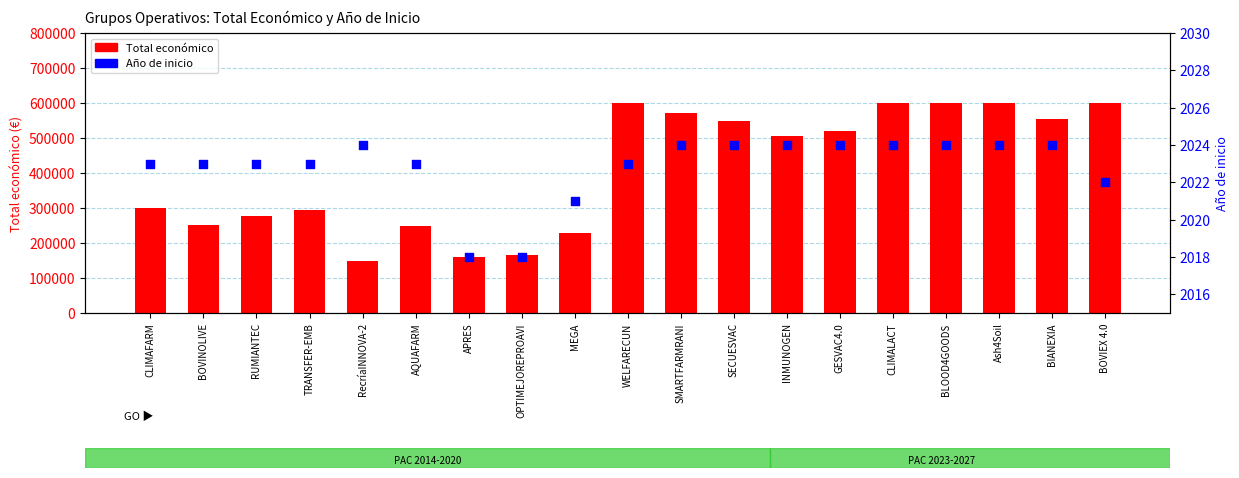

What is the total value across all series at MEGA?

230040